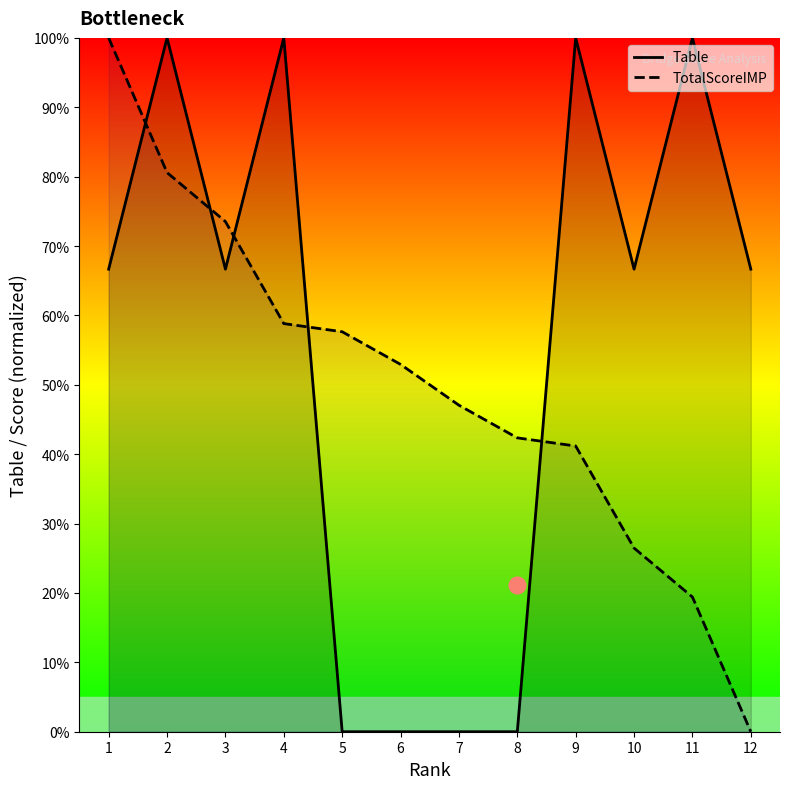

At how many categories does at least one series exceed 4?

12